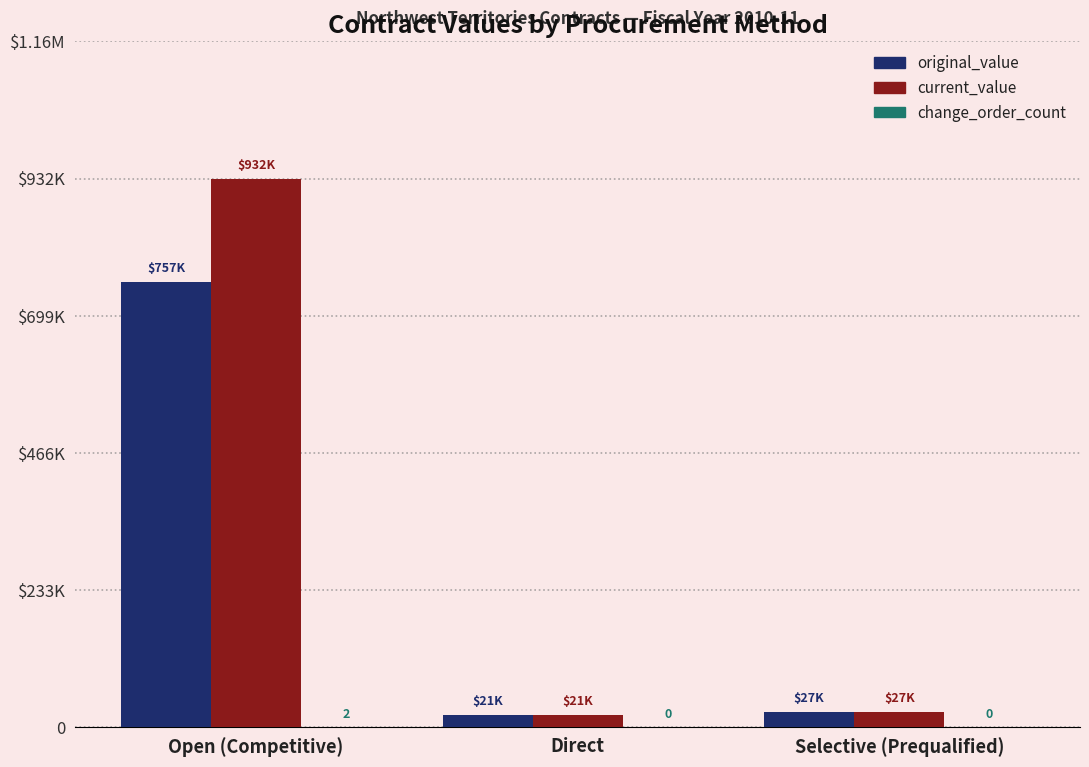

Rank the series by their average value, from lowest to highest.

change_order_count, original_value, current_value